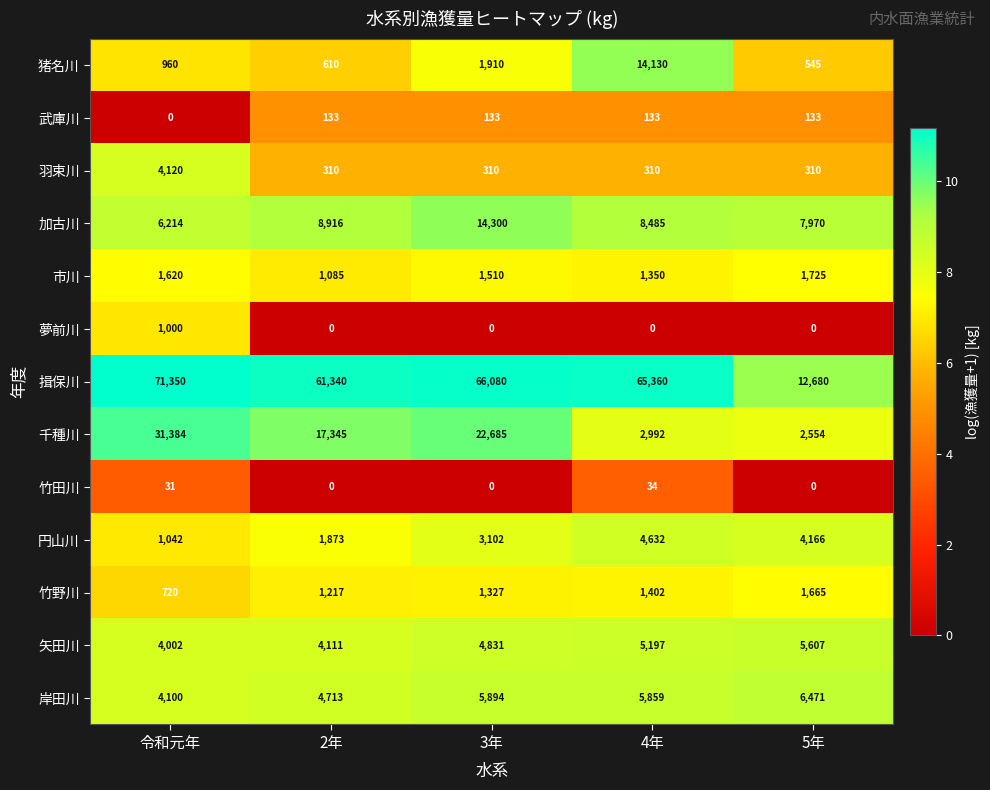

What is the difference between the highest and lowest values at 2年?

61340